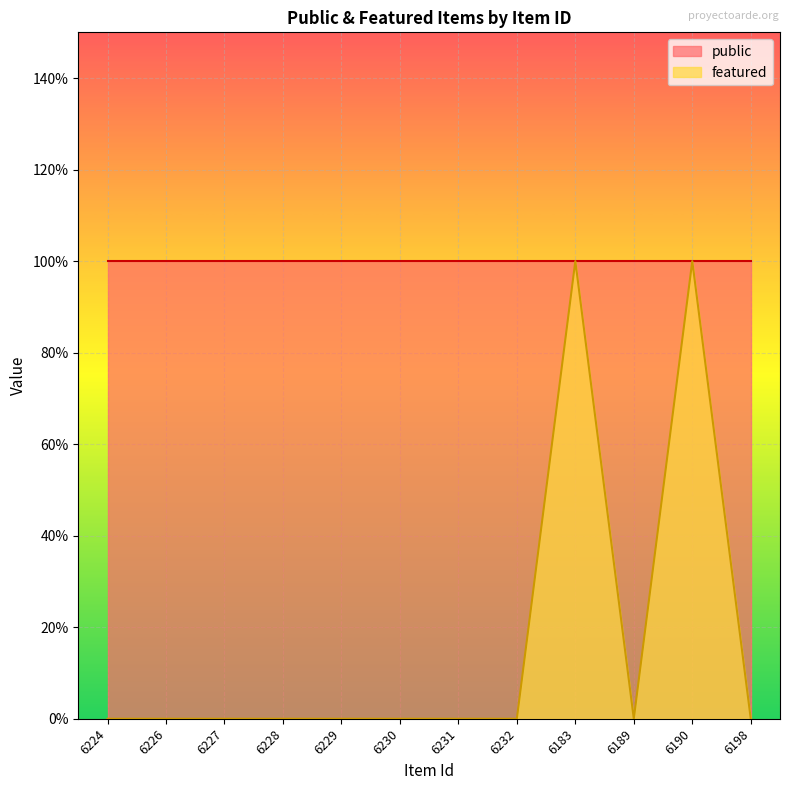

Rank the categories by value from lowest to highest.

6224, 6226, 6227, 6228, 6229, 6230, 6231, 6232, 6189, 6198, 6183, 6190